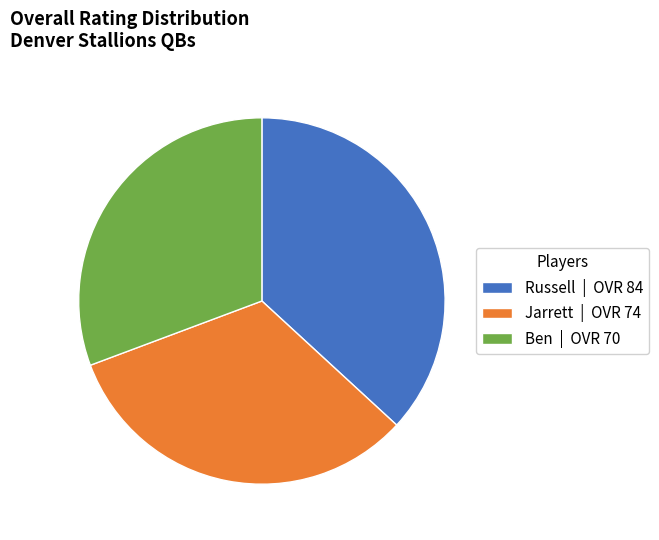

Is the sum of Russell and Ben greater than half?

Yes